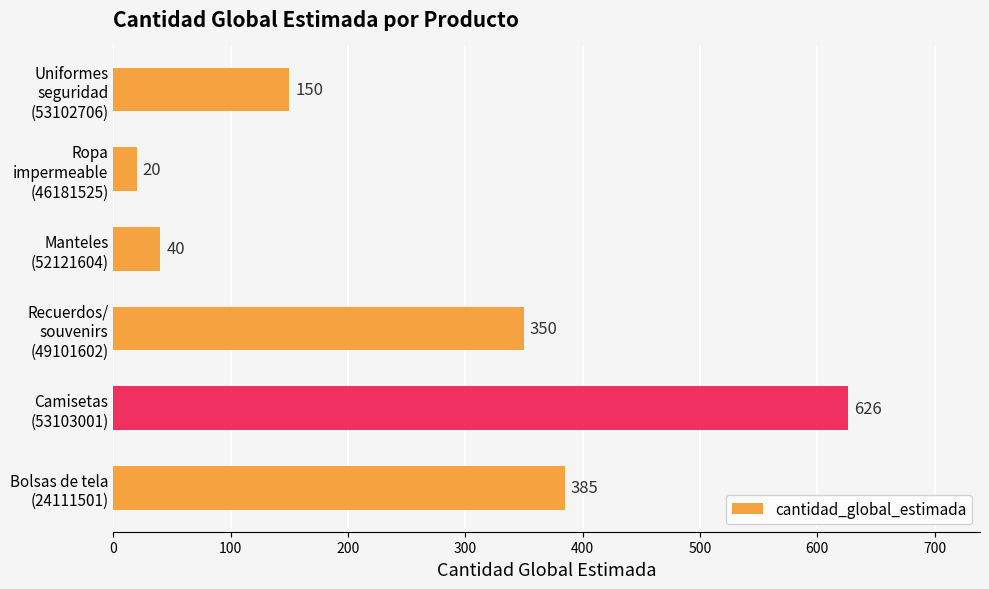

What is the difference between the maximum and minimum values?

606